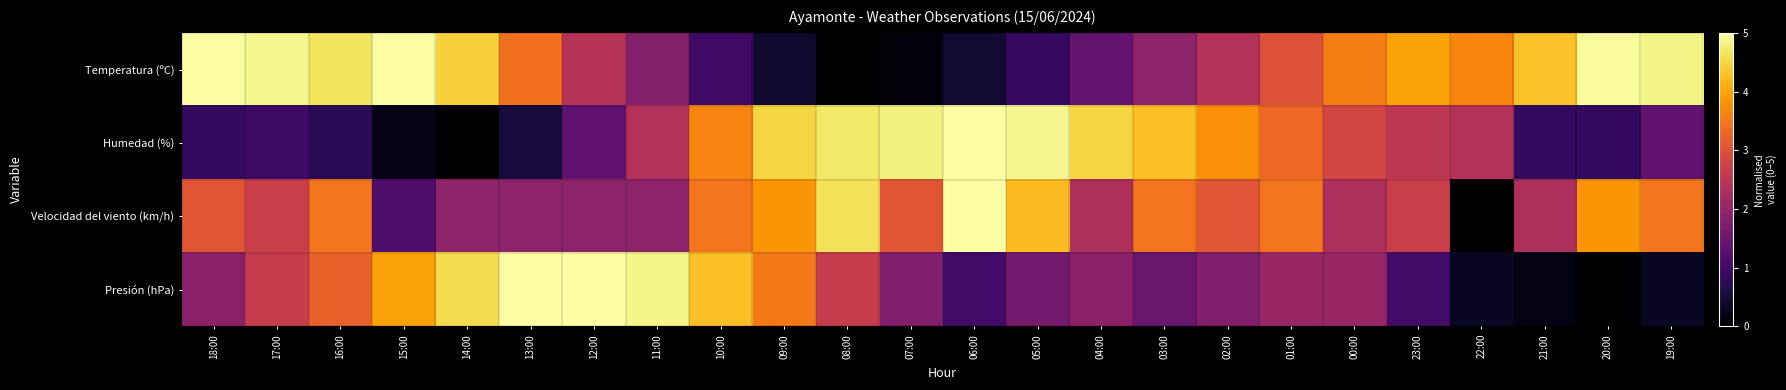

What is the total value across all series at 22:00?

6.4